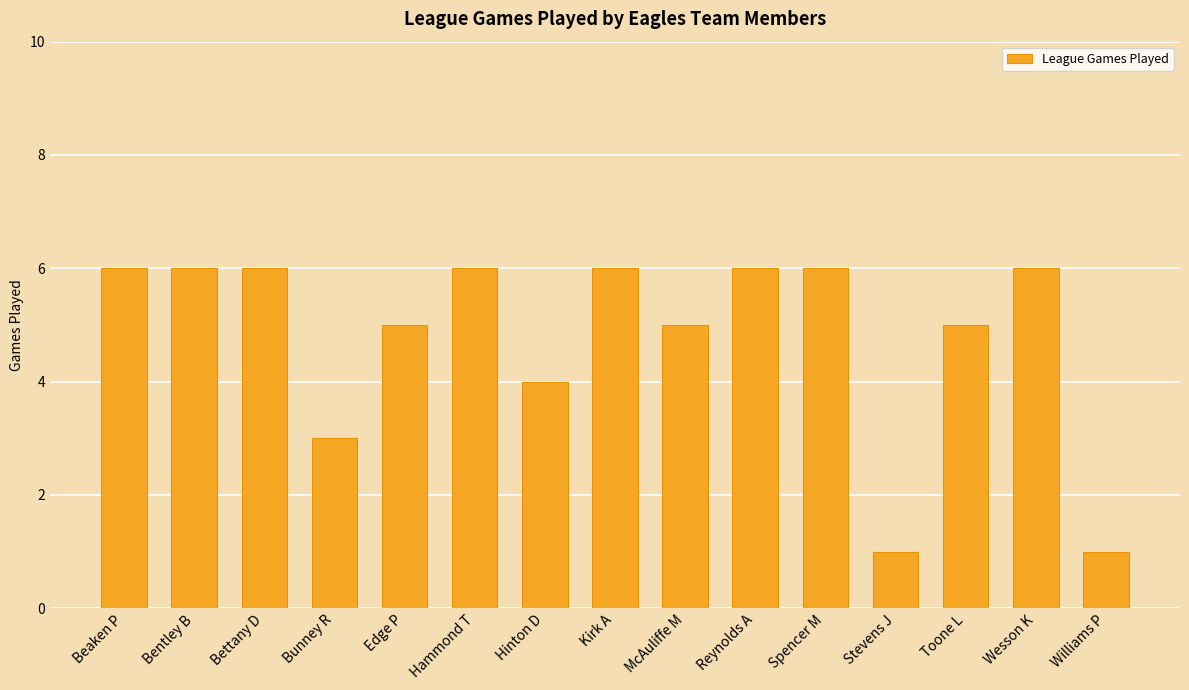

True or false: the data shows 6 at Bentley B.

True